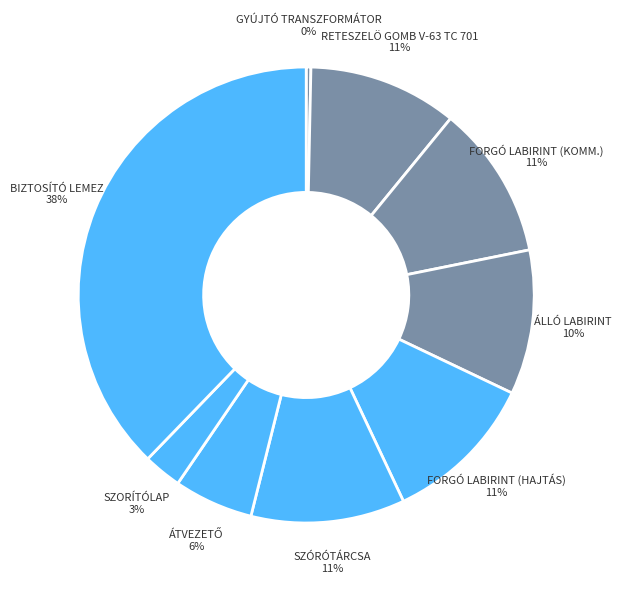

To the nearest percent, what is the average slice percentage?

11%